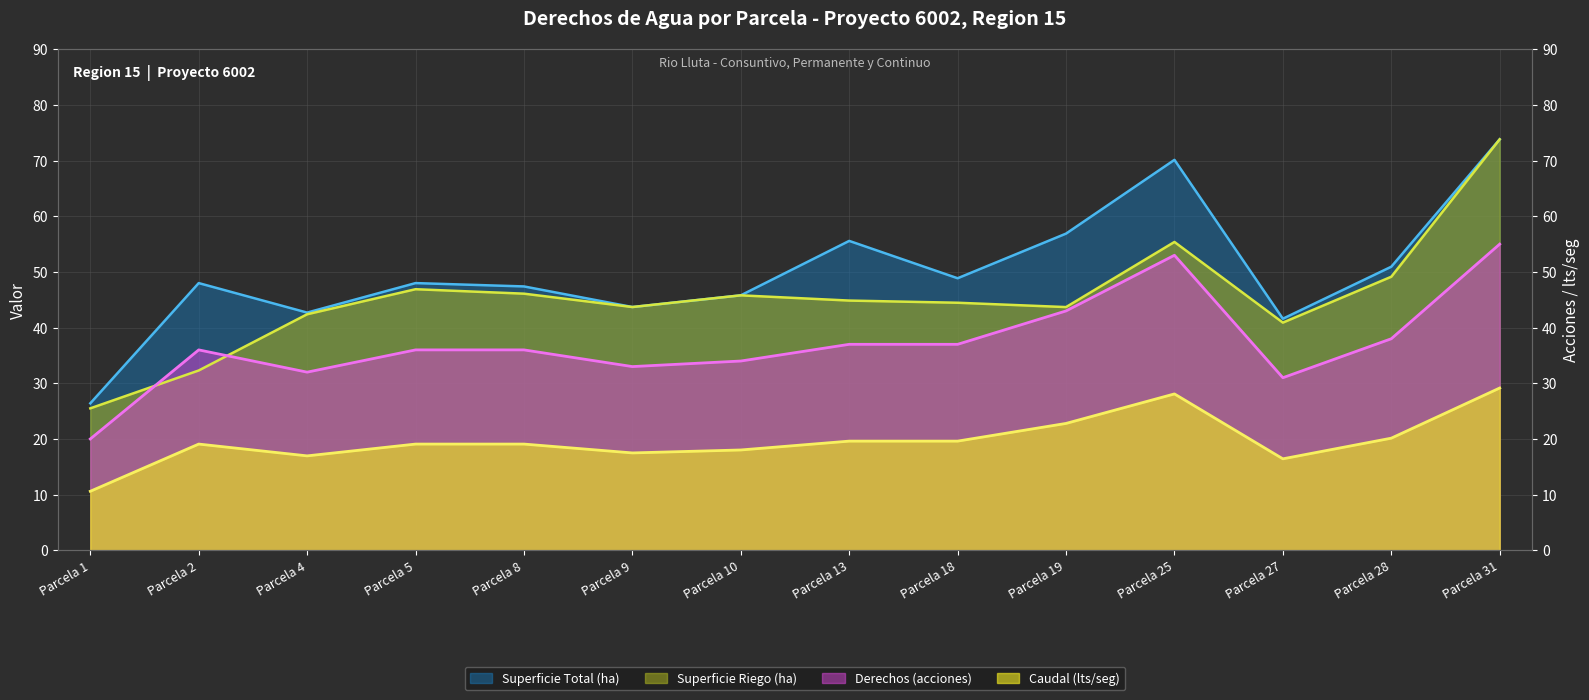

What are all the series names shown in the legend?

Superficie Total (ha), Superficie Riego (ha), Derechos (acciones), Caudal (lts/seg)